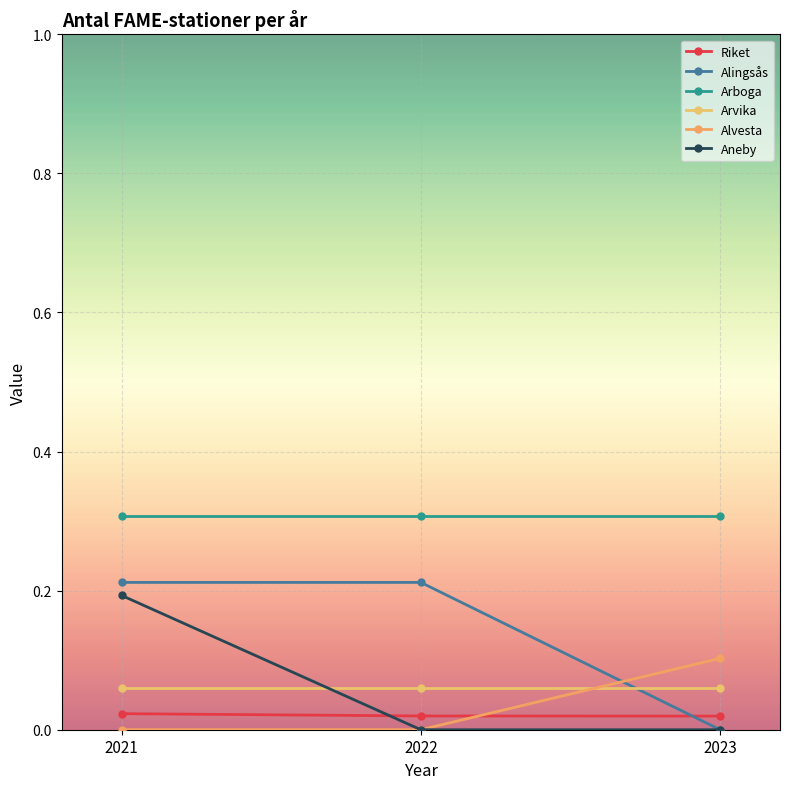

Reading right to left, extract all data points from this chart.

Riket: 2023=0.0	2022=0.0	2021=0.0
Alingsås: 2023=0.0	2022=0.2	2021=0.2
Arboga: 2023=0.3	2022=0.3	2021=0.3
Arvika: 2023=0.1	2022=0.1	2021=0.1
Alvesta: 2023=0.1	2022=0.0	2021=0.0
Aneby: 2023=0.0	2022=0.0	2021=0.2